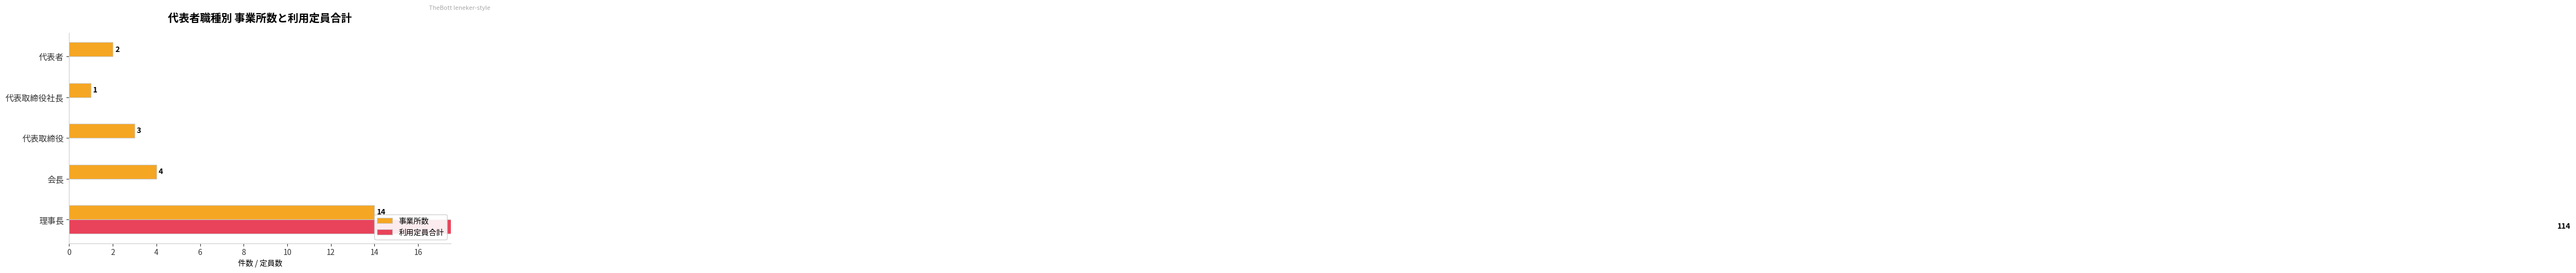

Count the number of categories in the chart.

5